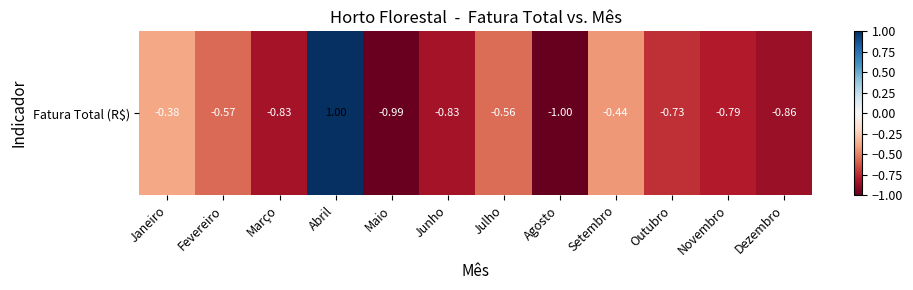

Reading left to right, list all the values displayed in this chart.

Janeiro=-0.4	Fevereiro=-0.6	Março=-0.8	Abril=1.0	Maio=-1.0	Junho=-0.8	Julho=-0.6	Agosto=-1.0	Setembro=-0.4	Outubro=-0.7	Novembro=-0.8	Dezembro=-0.9